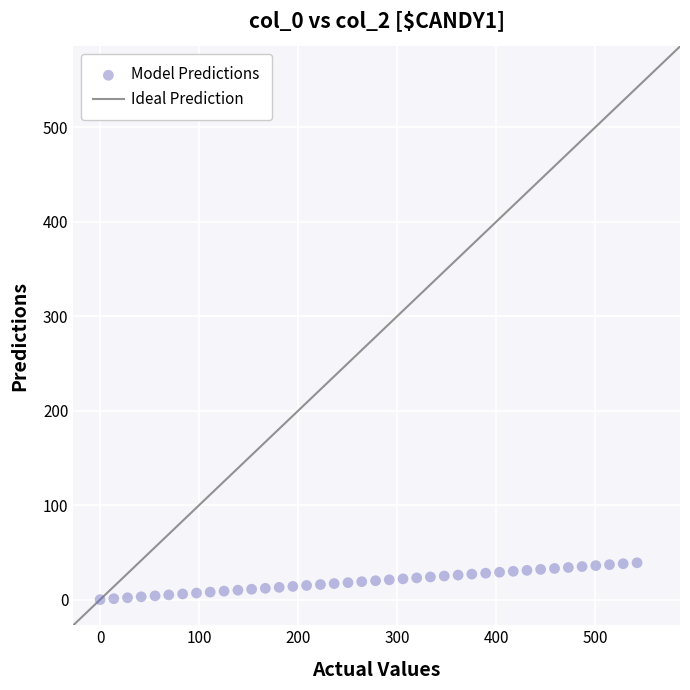

What is the range of Y values (max minus min)?

39